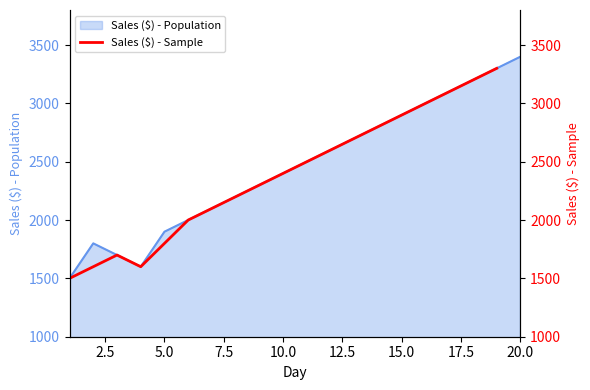

Does the chart have visible grid lines?

No